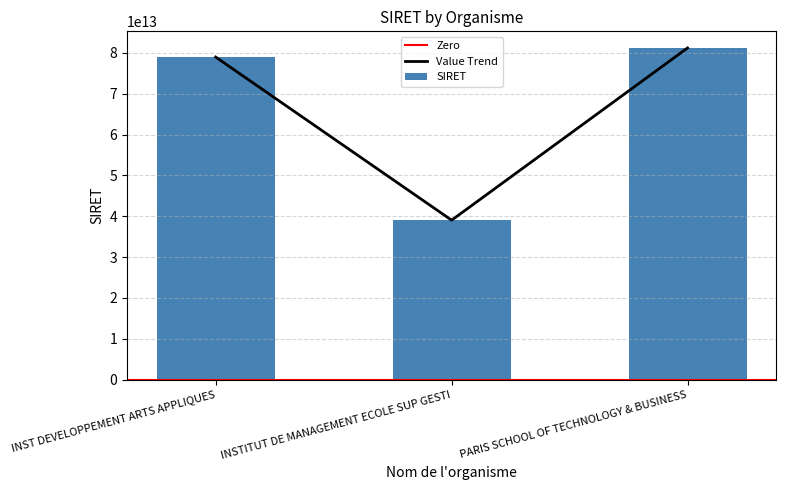

Is it true that the value at INST DEVELOPPEMENT ARTS APPLIQUES is 78973074400040?

True